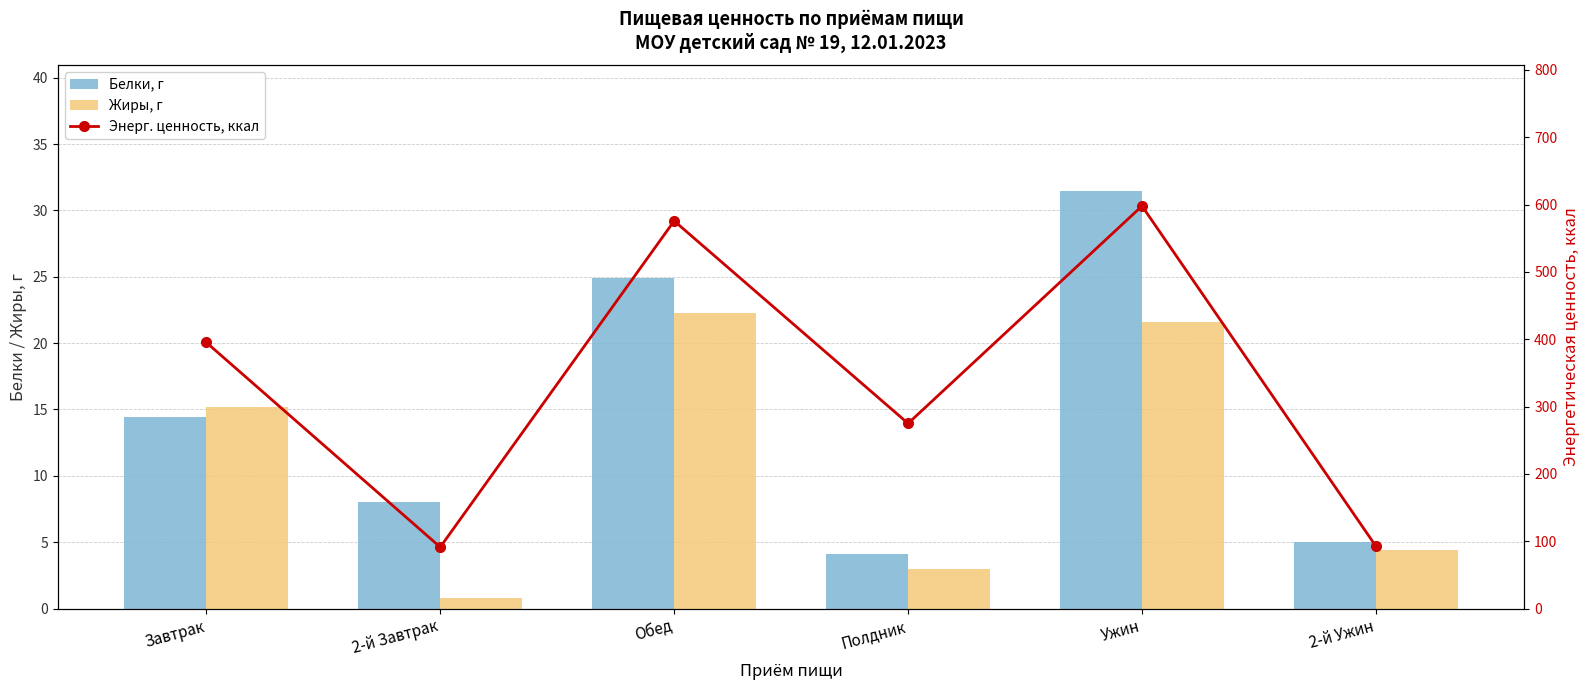

What are all the series names shown in the legend?

Белки, г, Жиры, г, Энерг. ценность, ккал